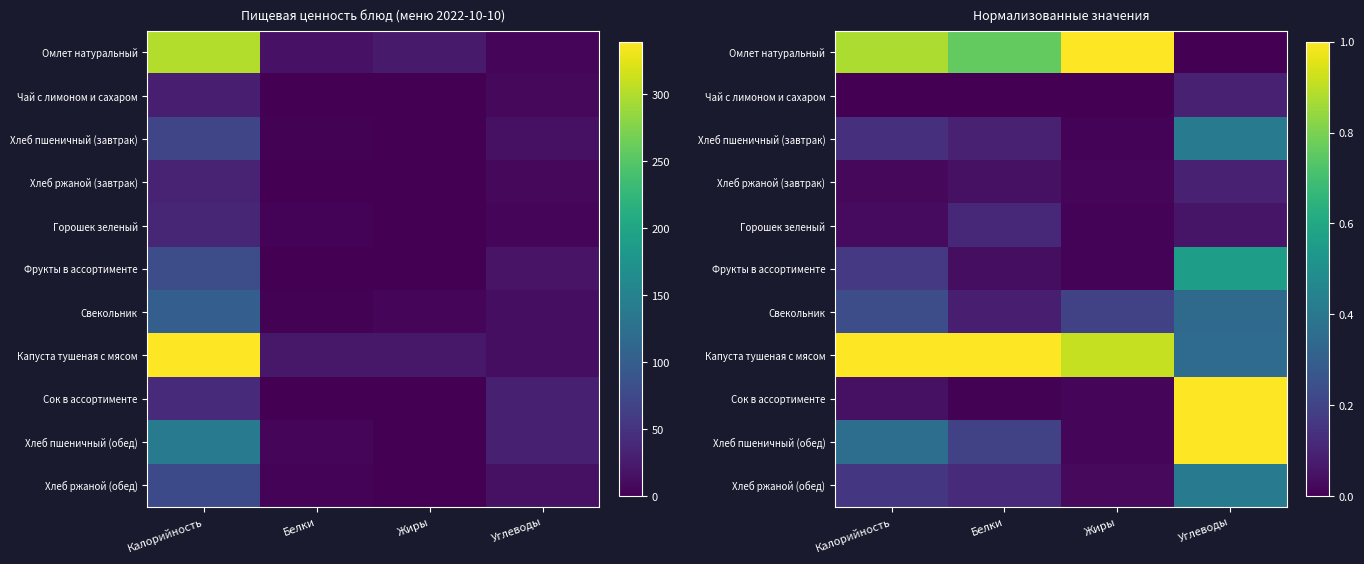

How many data points does each series have?

4